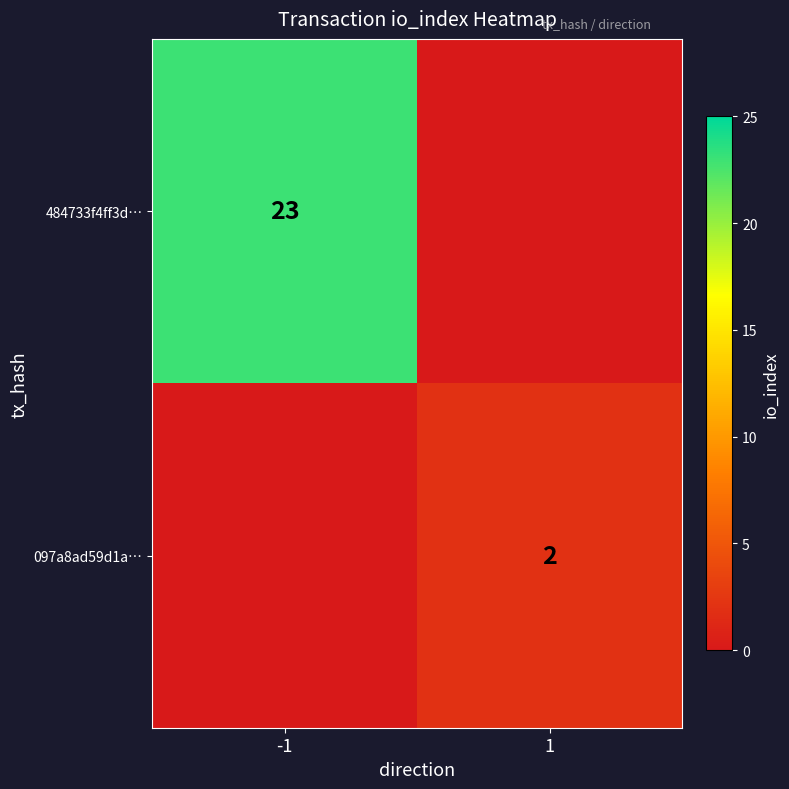

The value of 484733f4ff3d… at -1 is 39. True or false?

False